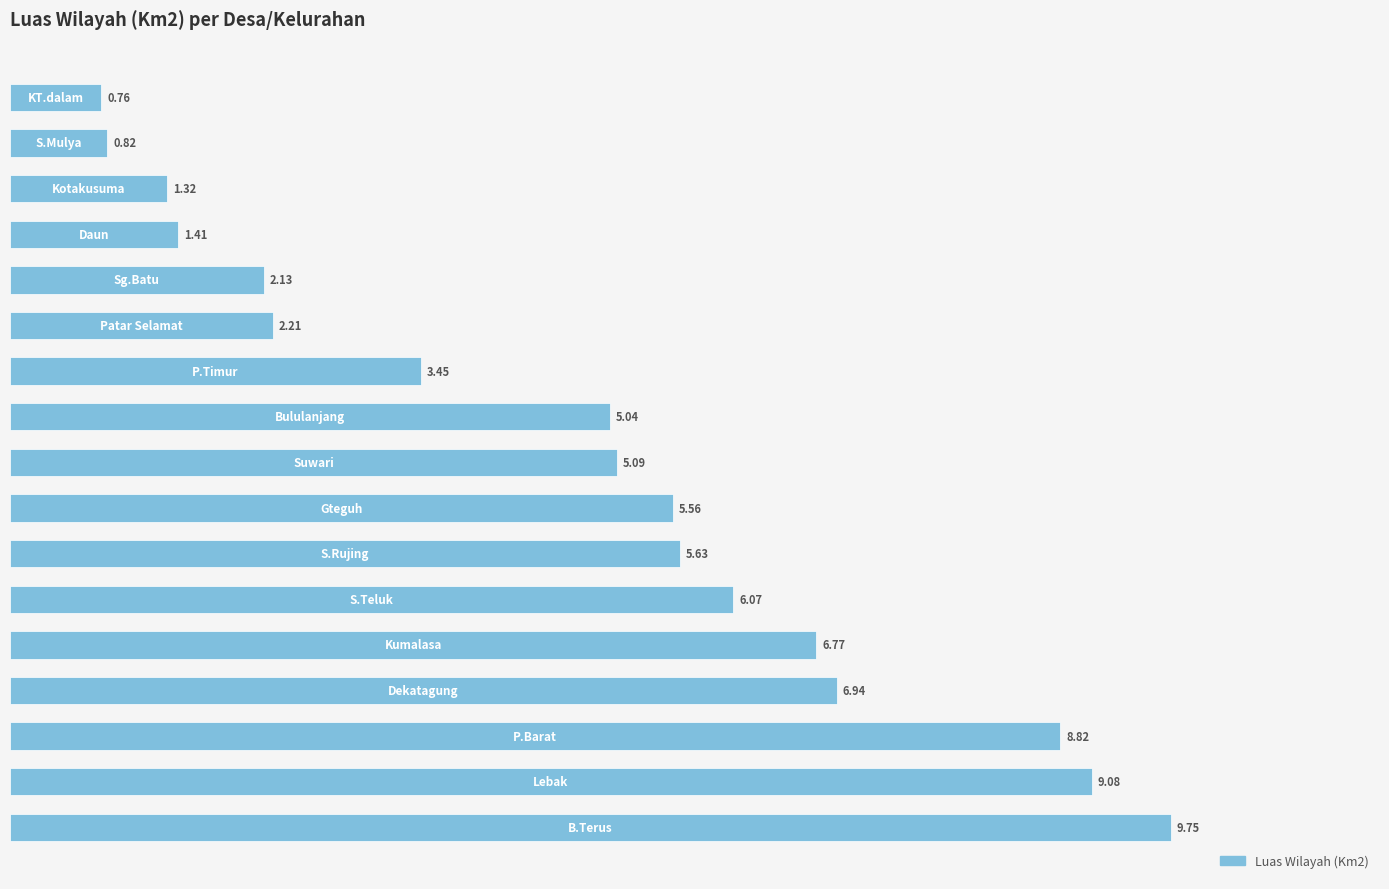

What is the difference between the maximum and minimum values?

9.0